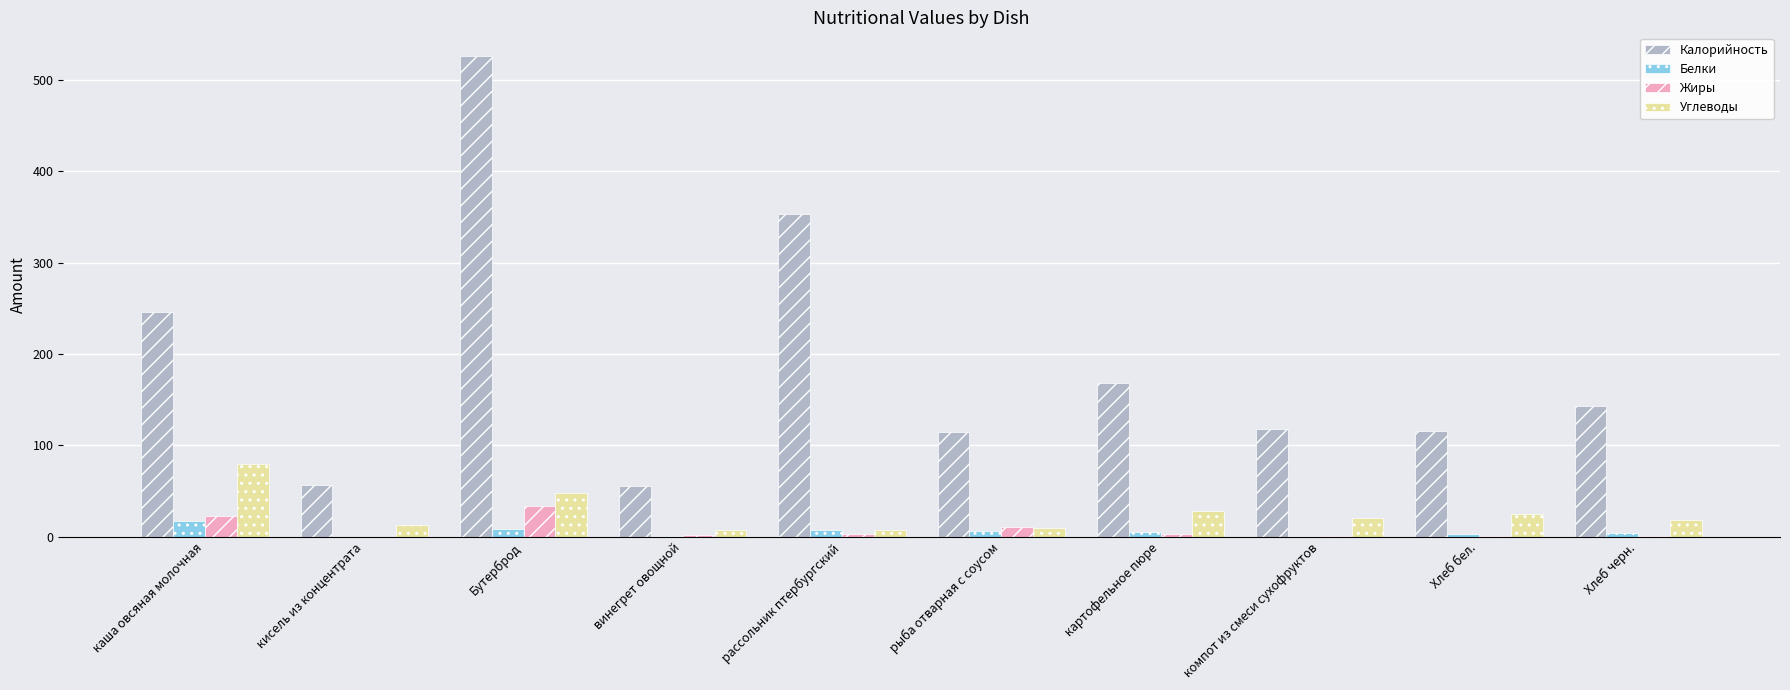

Which series has the largest total across all categories?

Калорийность